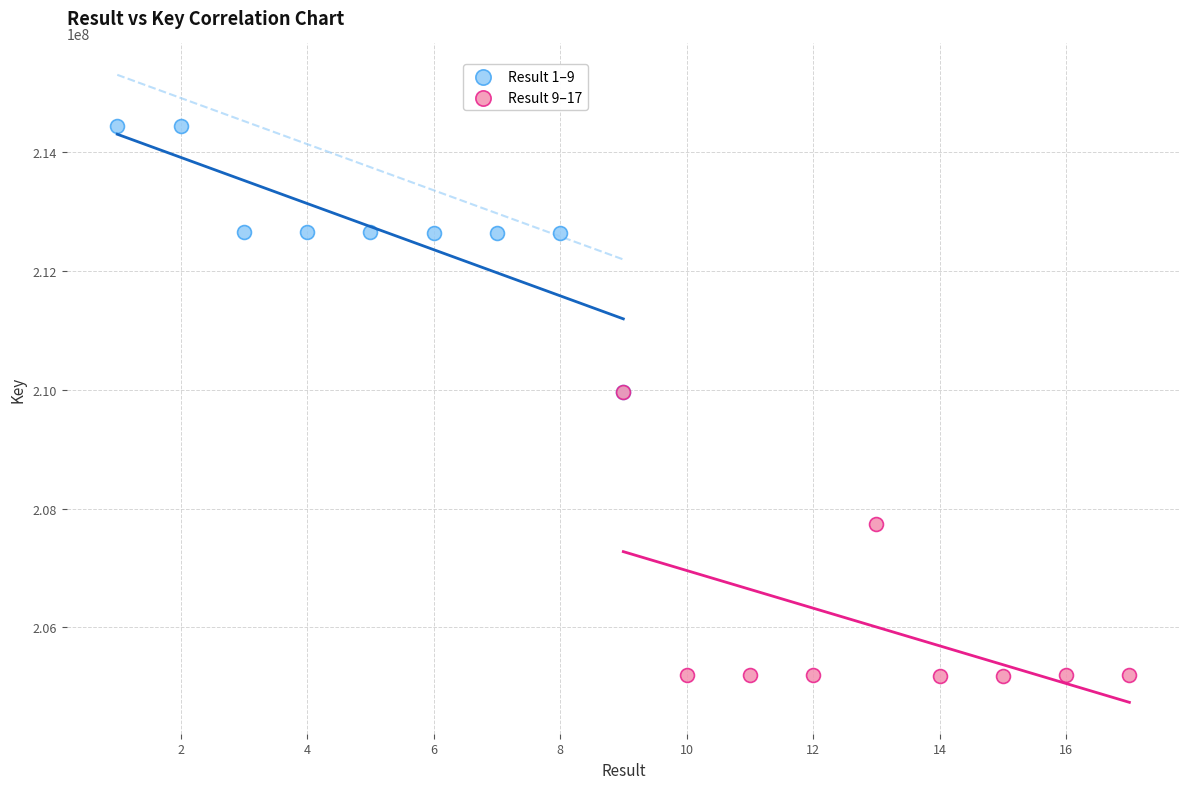

Which series contains the highest Y value?

Result 1–9